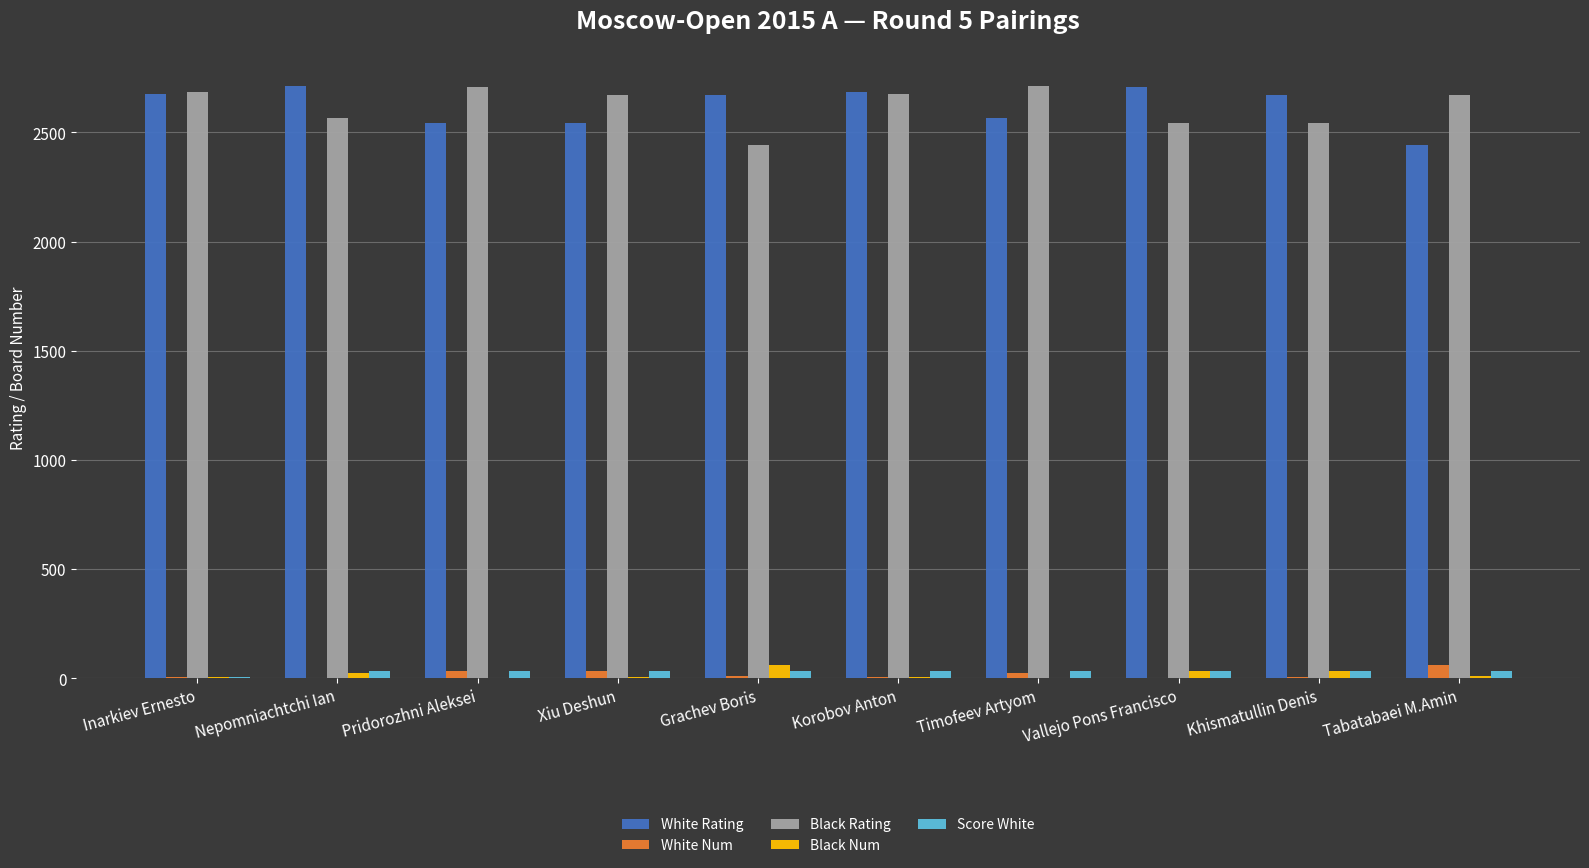

How many categories are shown in the chart?

10